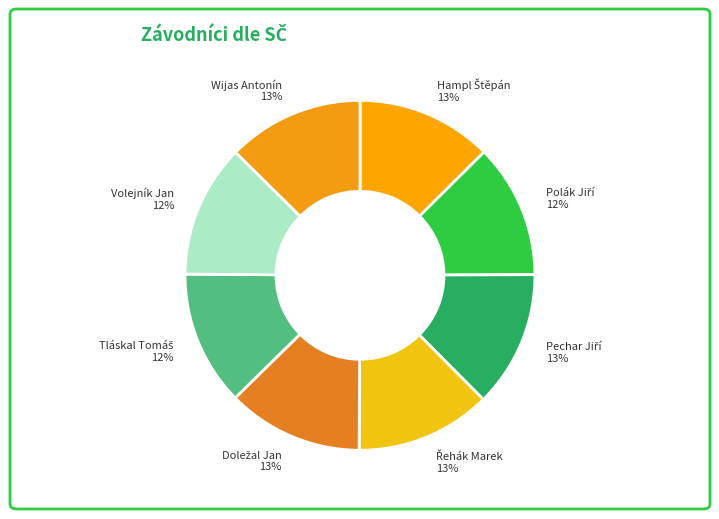

To the nearest percent, what portion does Wijas Antonín represent?

13%